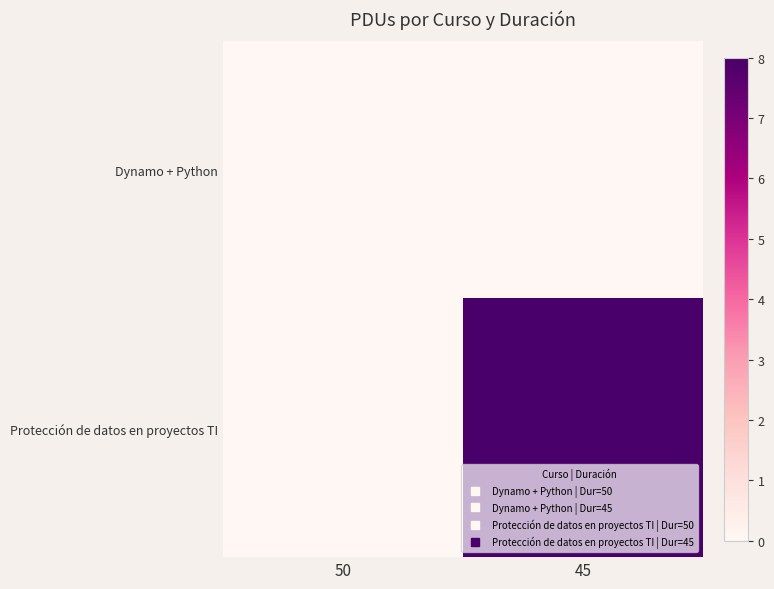

List the series in order of their overall mean, highest first.

Protección de datos en proyectos TI, Dynamo + Python